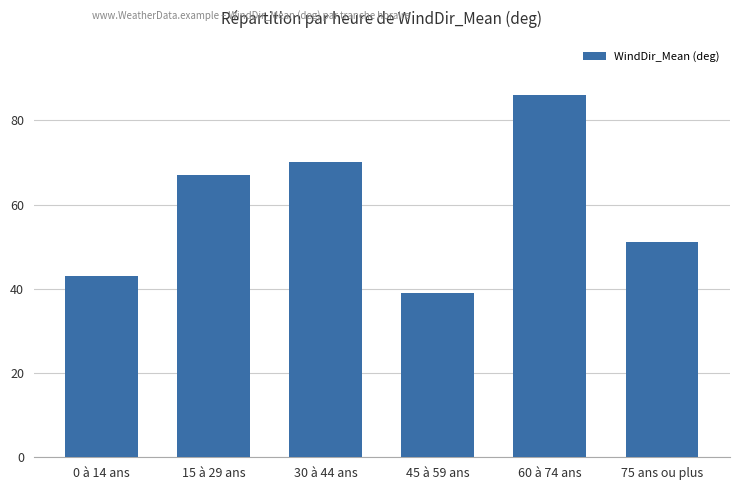

Reading left to right, list all the values displayed in this chart.

43	67	70	39	86	51